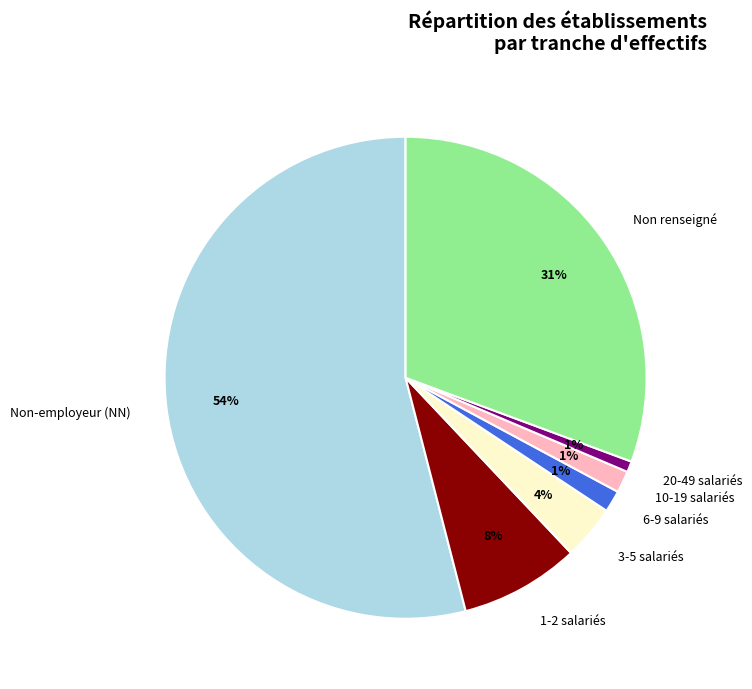

Count the number of slices in the pie.

7